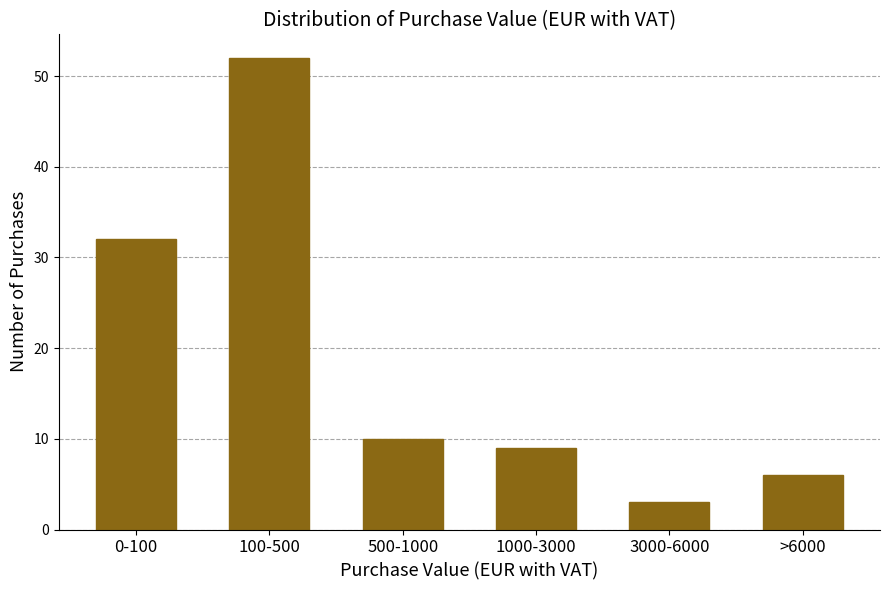

Reading left to right, what are all the values shown in this chart?

0-100=32	100-500=52	500-1000=10	1000-3000=9	3000-6000=3	>6000=6